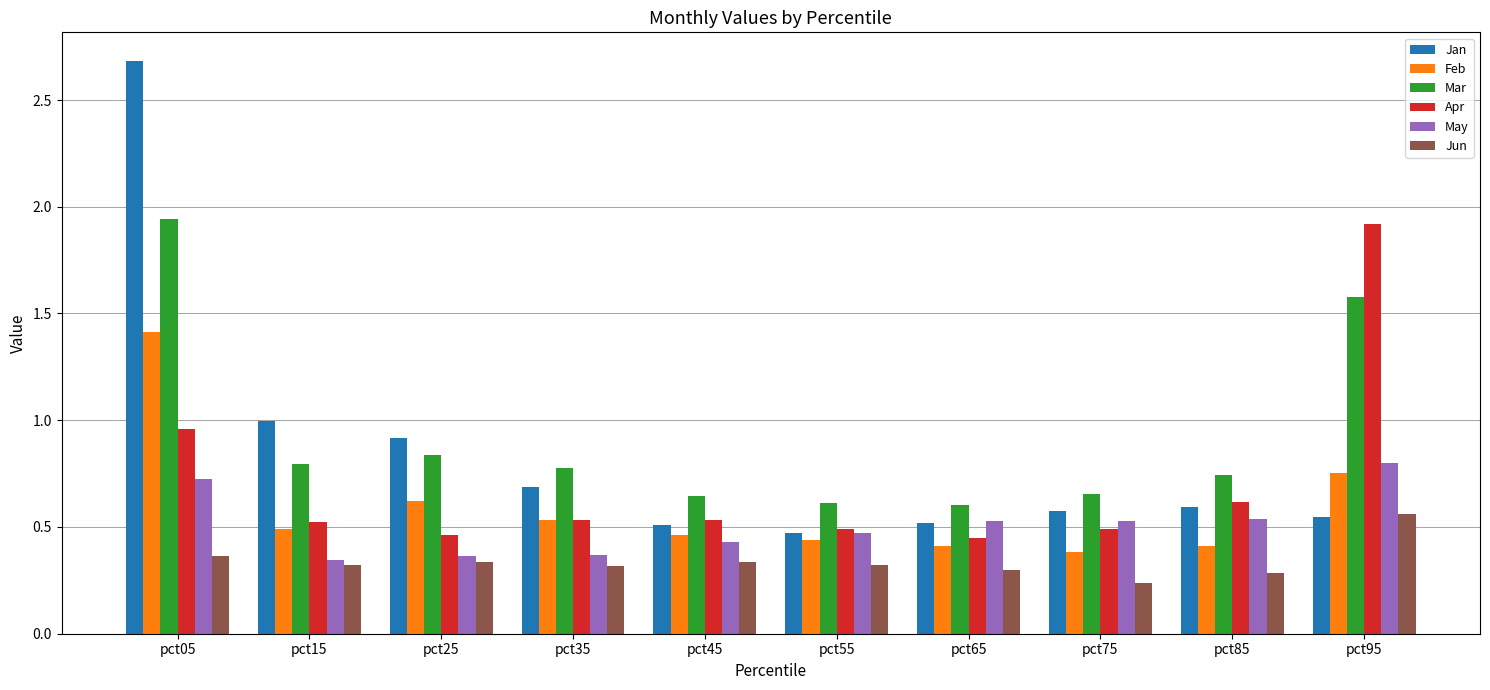

What is the sum of the May values at pct95 and pct55?

1.3